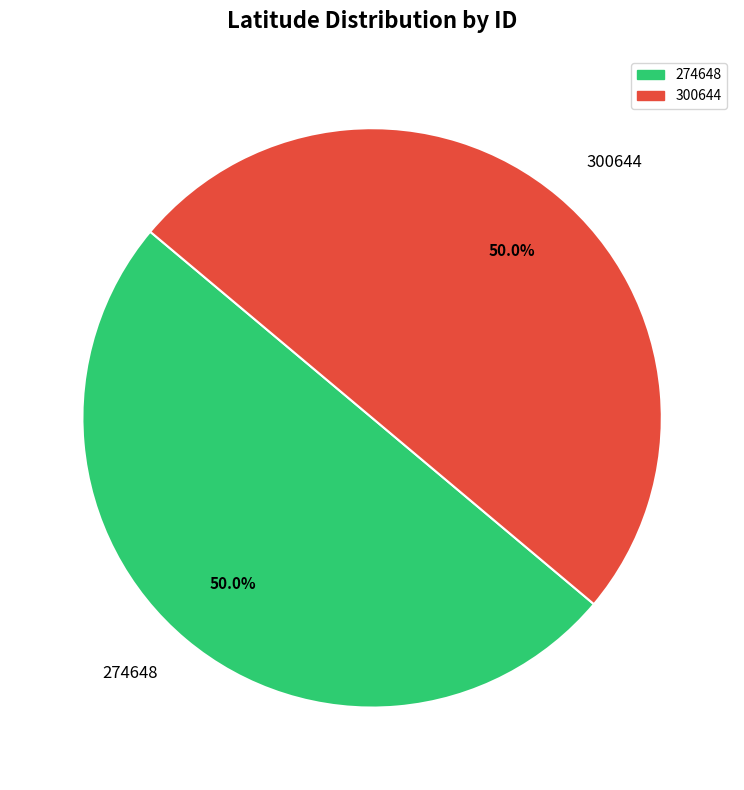

What percentage is the 300644 slice, to the nearest percent?

50%